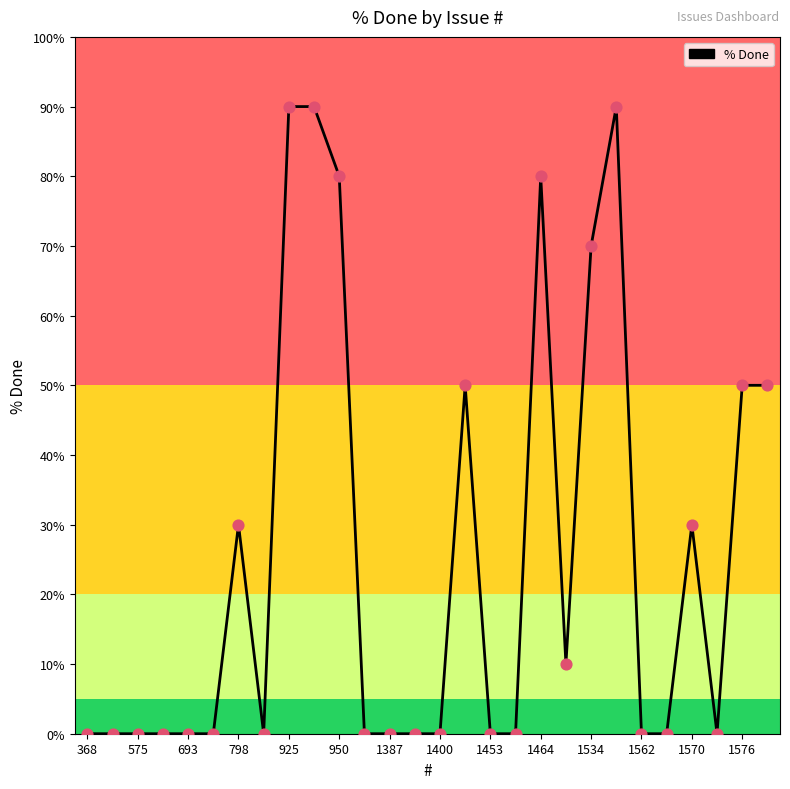

What is the difference between the maximum and minimum values?

90